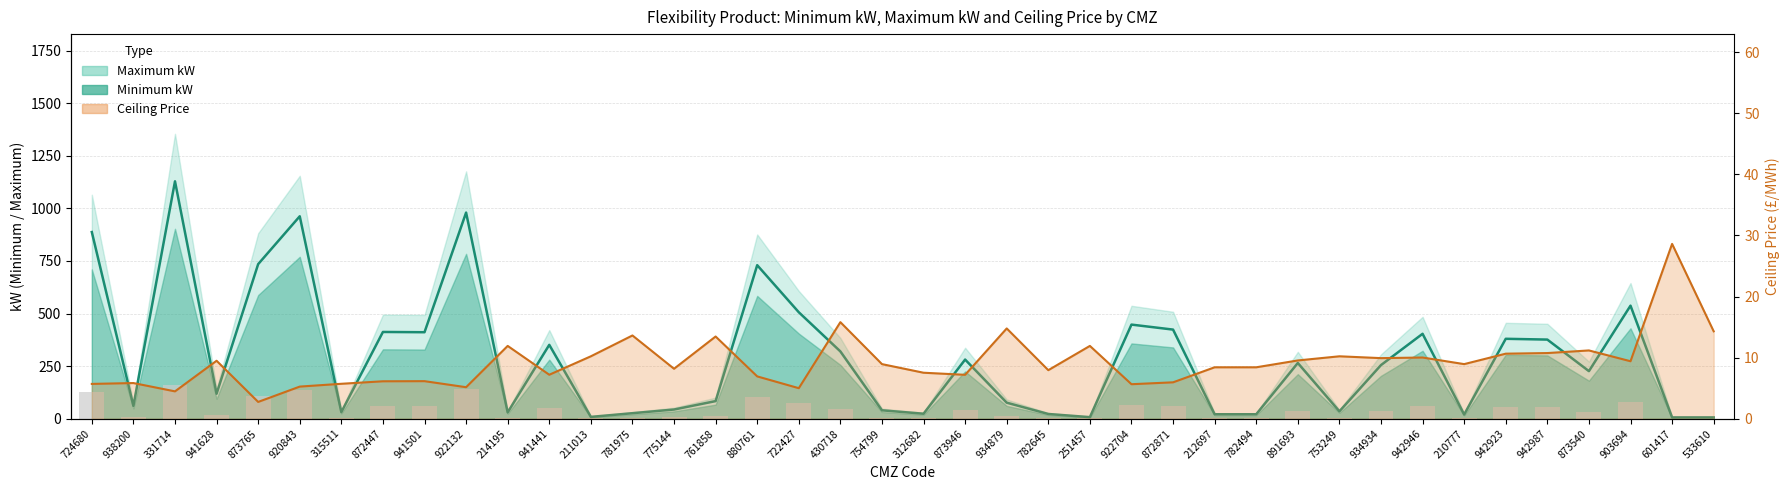

Rank the categories by Ceiling Price line value from highest to lowest.

601417, 430718, 934879, 533610, 781975, 761858, 214195, 251457, 873540, 942987, 942923, 211013, 753249, 942946, 934934, 891693, 941628, 903694, 754799, 210777, 212697, 782494, 775144, 782645, 312682, 941441, 873946, 880761, 941501, 872447, 872871, 938200, 315511, 724680, 922704, 920843, 922132, 722427, 331714, 873765